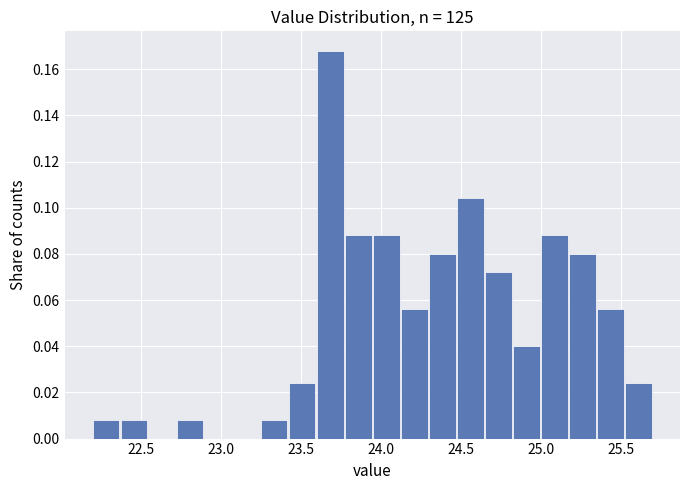

Read against the x-axis, roughly where is the centre of the tallest bar?

23.70